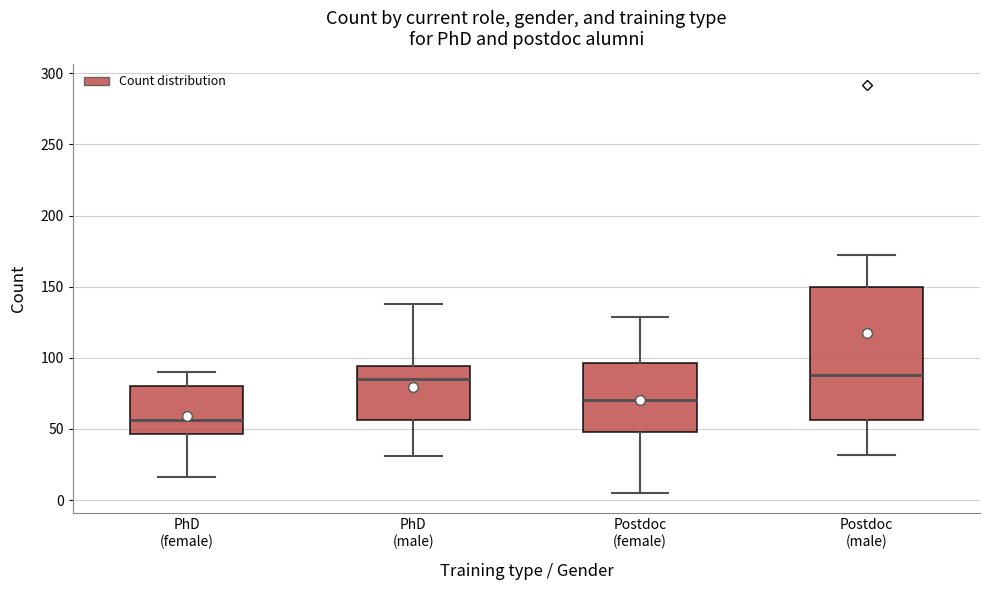

Where is the upper edge of the box for PhD (female) on the y-axis? The values are not printed on the chart, so give them approximately, as read against the axis.

80